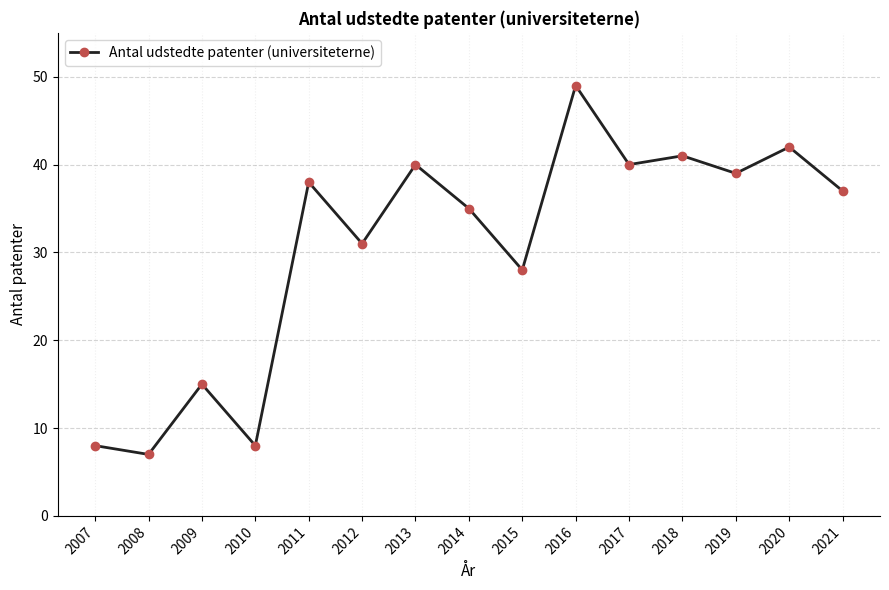

Read the value at 2010.

8